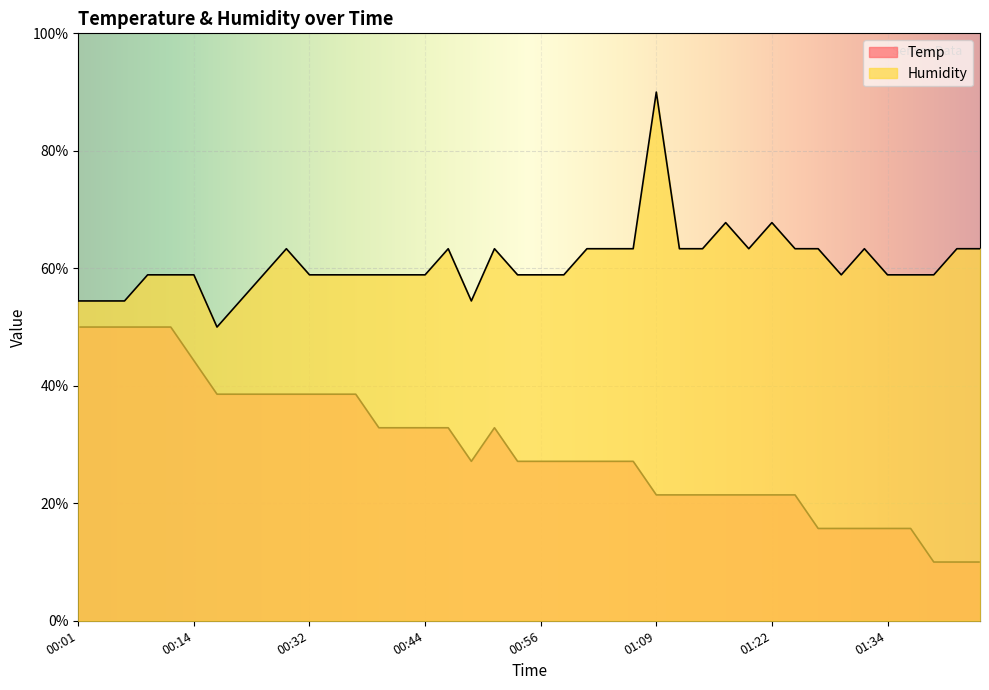

How many lines are shown in the chart?

2